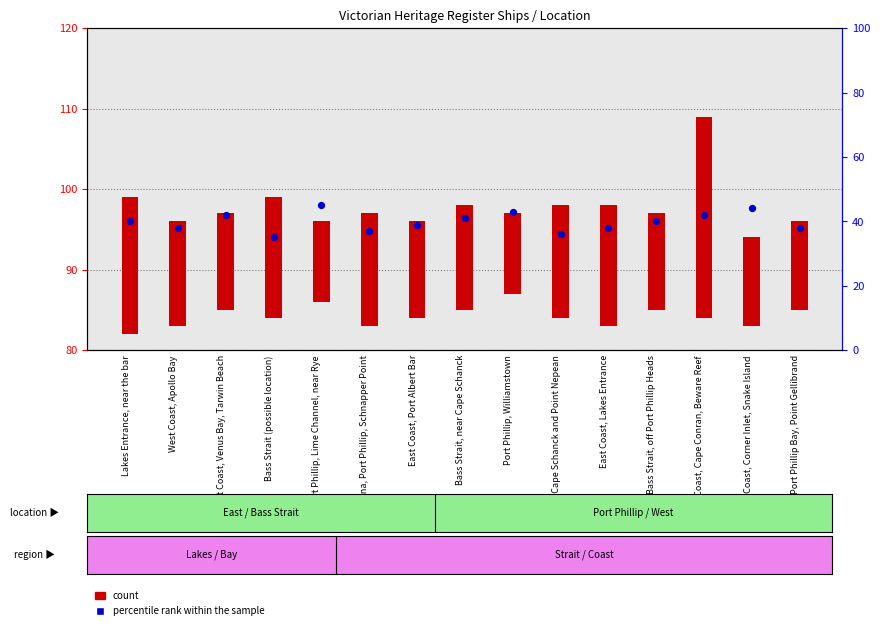

What are all the series names shown in the legend?

count, percentile rank within the sample